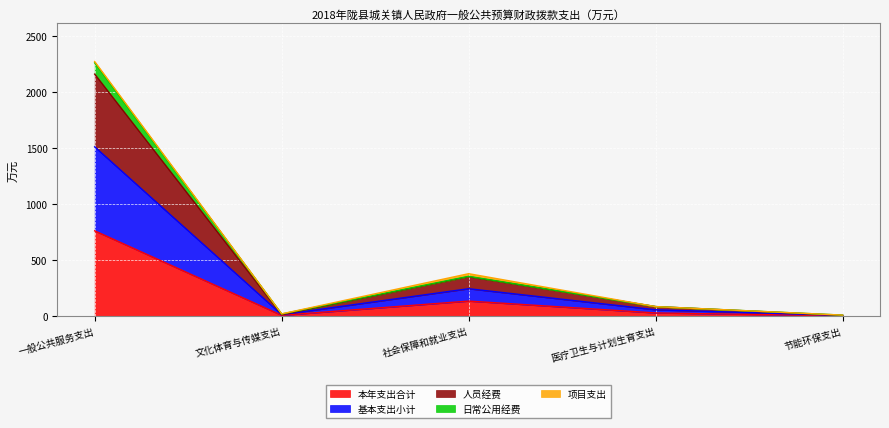

In 人员经费, how many points are higher than both neighbors (excluding endpoints)?

1